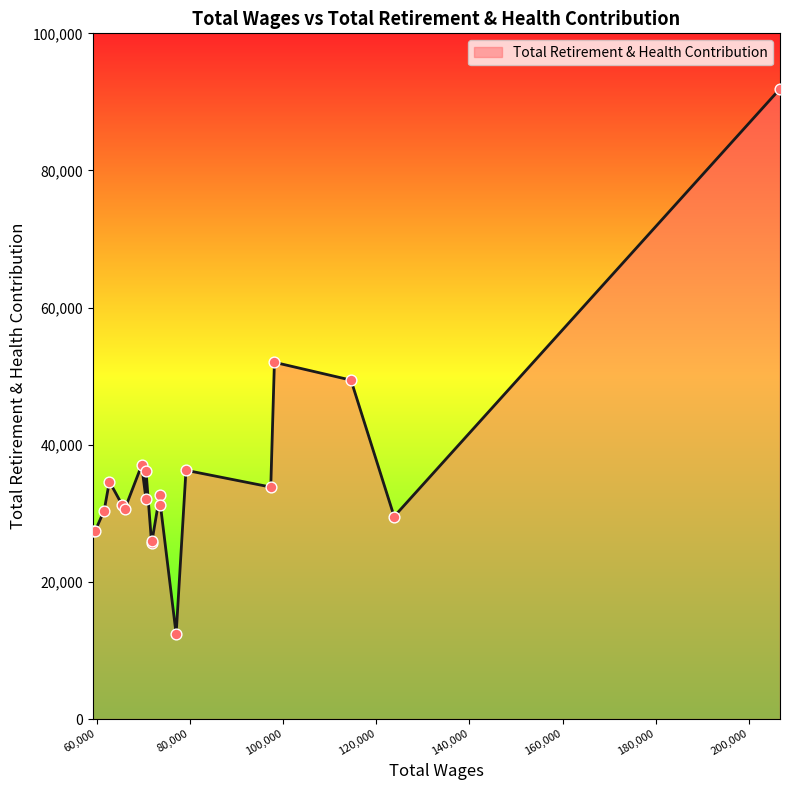

What is the greatest value displayed?

91911